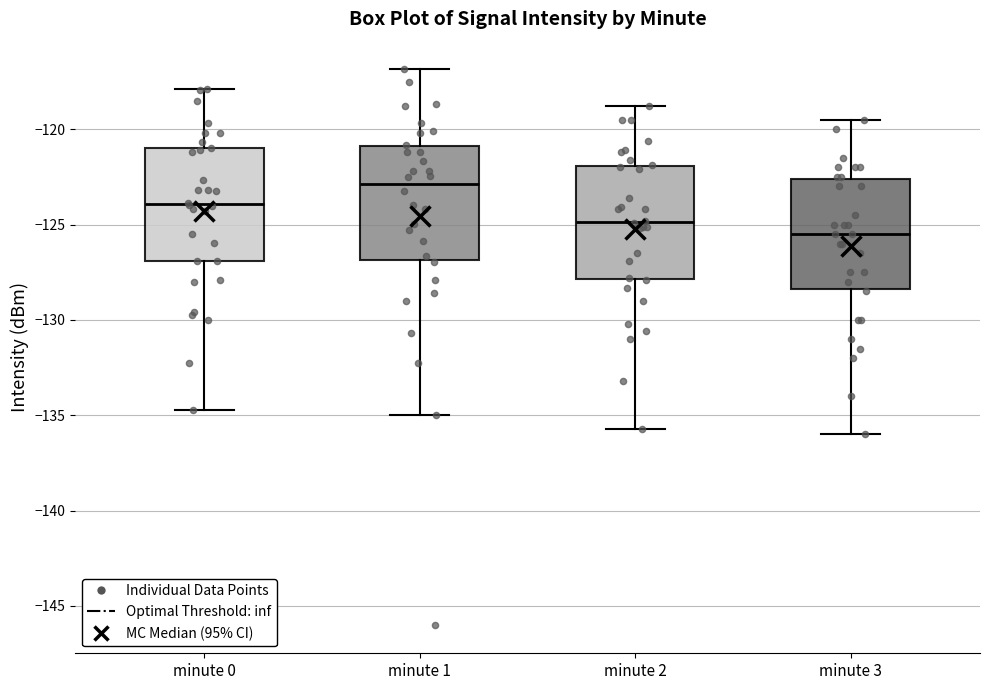

Which box's median line is the lowest?

minute 3